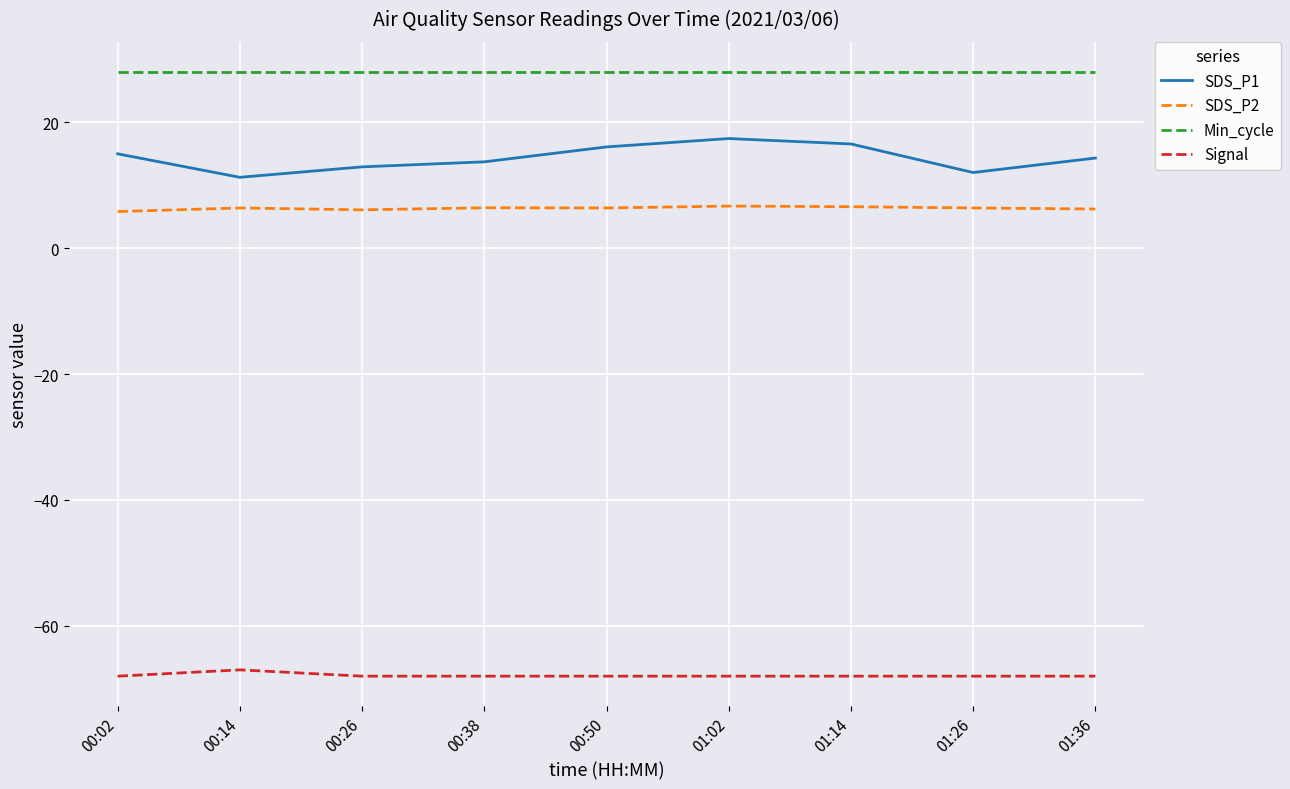

What are all the series names shown in the legend?

SDS_P1, SDS_P2, Min_cycle, Signal